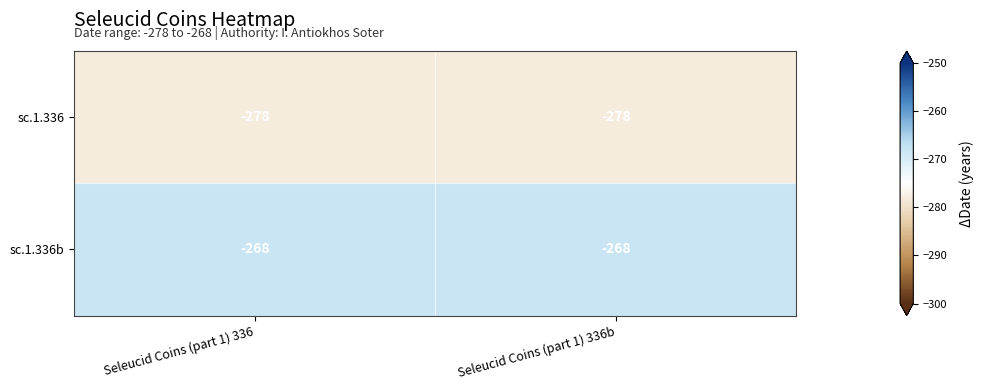

What is the difference between the highest and lowest values at Seleucid Coins (part 1) 336?

10